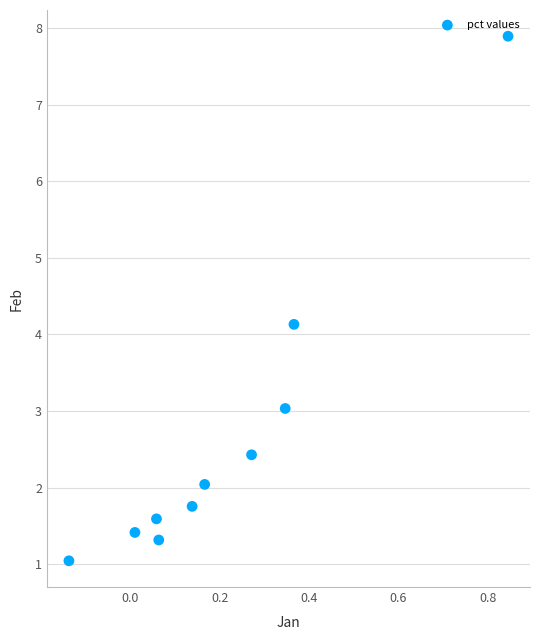

What is the average Y value?

2.7